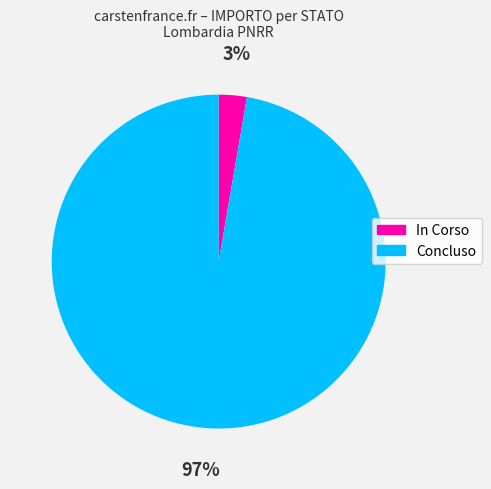

How many slices are in this pie chart?

2